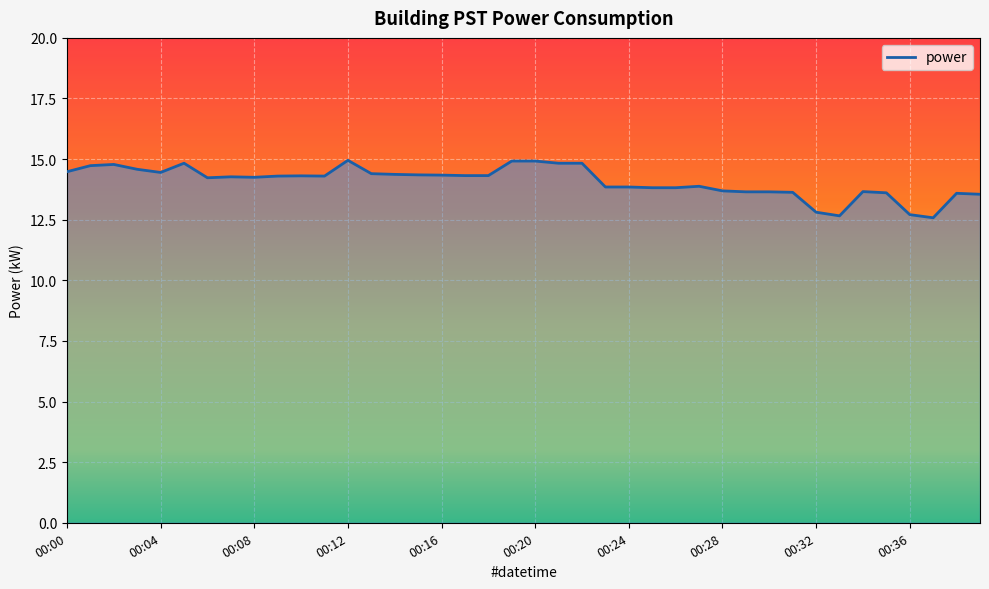

What is the minimum value shown in the chart?

12.6